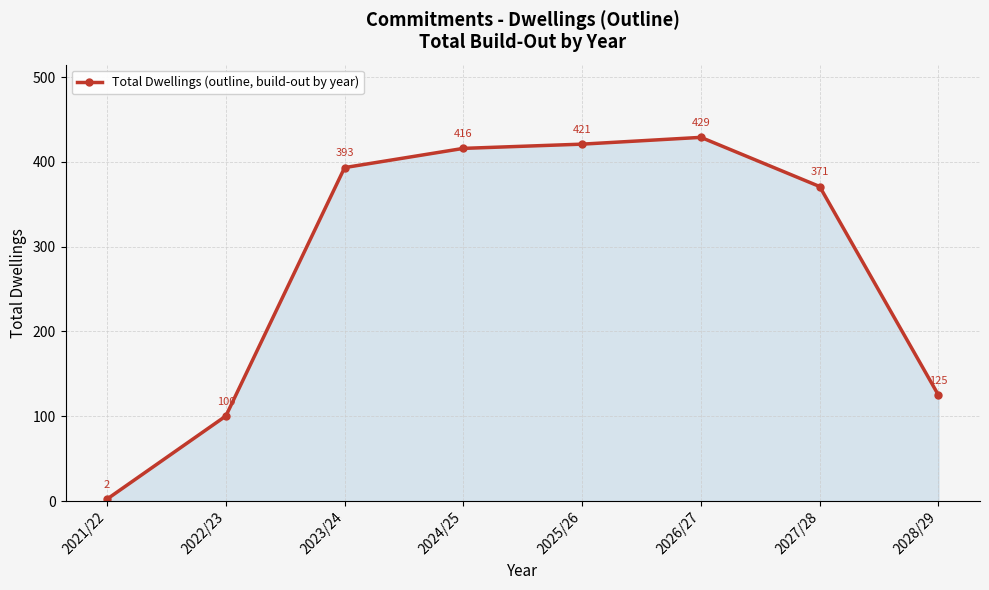

Is it true that the value at 2024/25 is 613.5?

False